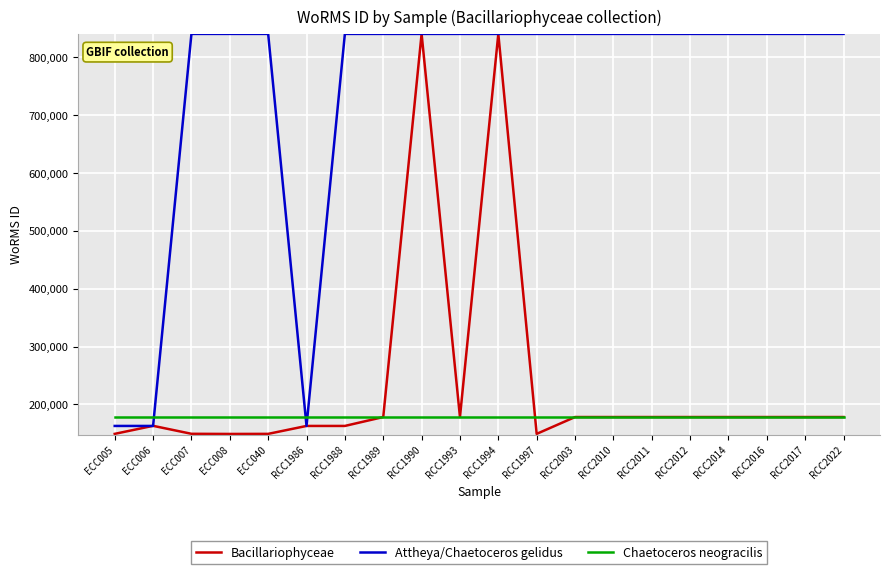

At ECC007, list the series in order from smallest to largest.

Bacillariophyceae, Chaetoceros neogracilis, Attheya/Chaetoceros gelidus